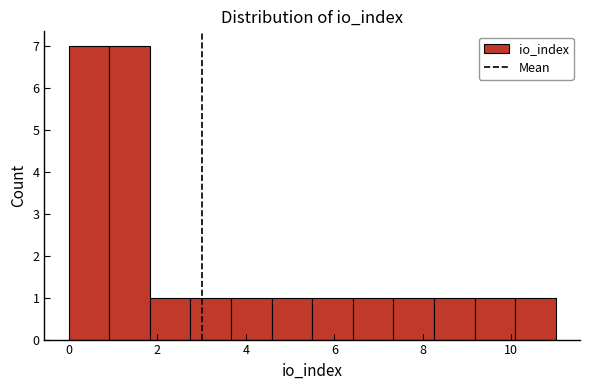

Reading left to right, transcribe this chart: for each bar, give the range it covers on the x-axis and its height. Neither the bar edges nor the heights are printed on the chart, so give them approximately, as read against the axes.

0.0 to 1.0: 7
1.0 to 1.8: 7
1.8 to 2.8: 1
2.8 to 3.6: 1
3.6 to 4.6: 1
4.6 to 5.6: 1
5.6 to 6.4: 1
6.4 to 7.4: 1
7.4 to 8.2: 1
8.2 to 9.2: 1
9.2 to 10.0: 1
10.0 to 11.0: 1